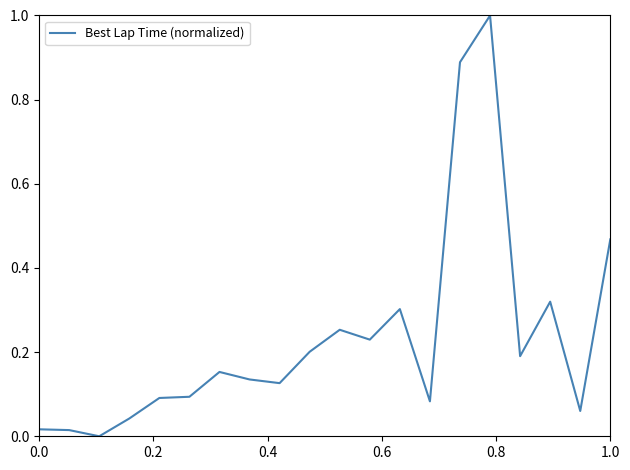

What is the greatest value displayed?

1.0